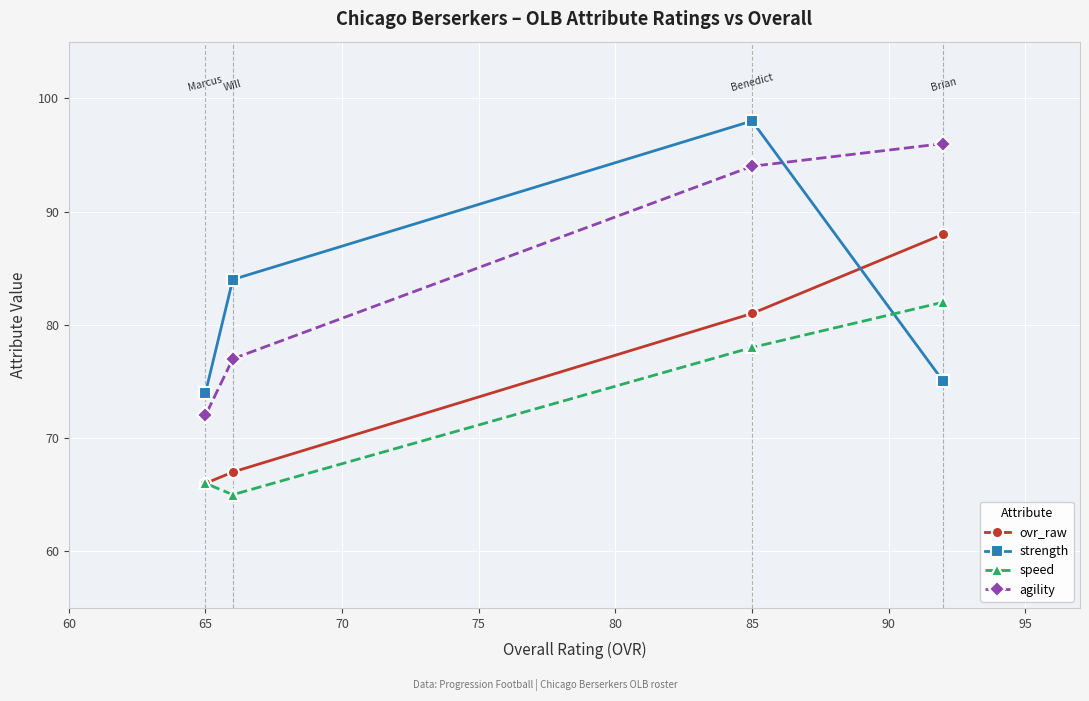

List the series in order of their overall mean, lowest first.

speed, ovr_raw, strength, agility